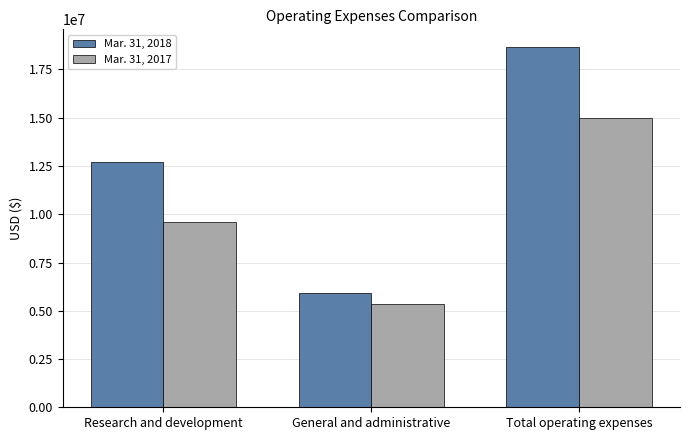

What is the average value of the Mar. 31, 2017 series?

9992066